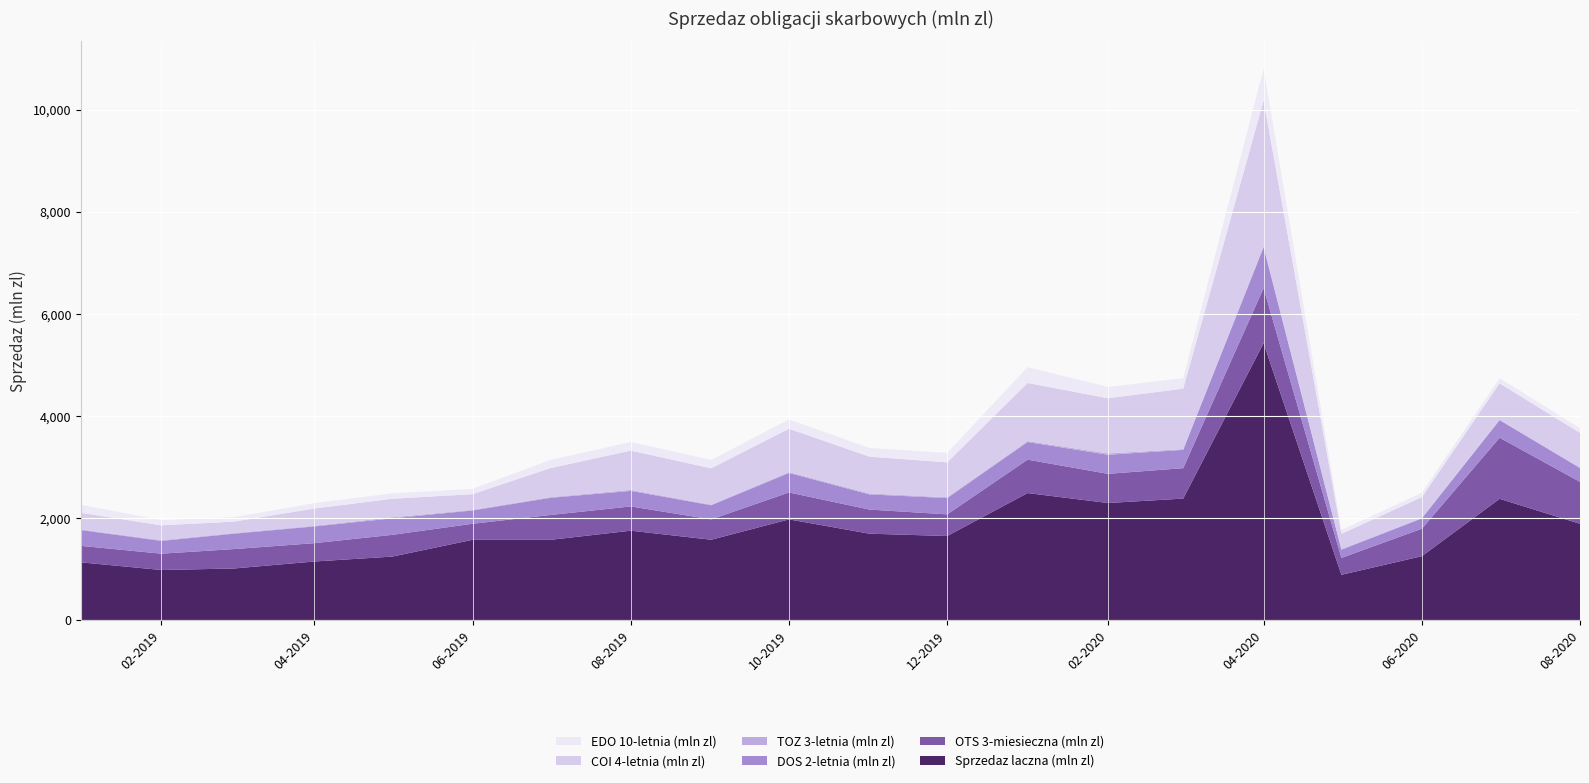

Reading right to left, transcribe all the data shown in this chart.

Sprzedaz laczna (mln zl): 1885.8	2374.9	1250.9	885.8	5427.1	2379.5	2292.9	2487.9	1646.0	1692.1	1971.9	1573.4	1750.4	1571.2	1572.1	1242.6	1147.0	1009.7	980.2	1130.2
OTS 3-miesieczna (mln zl): 821.7	1197.3	537.8	331.6	1078.4	596.7	571.7	654.7	424.0	472.4	527.7	399.0	475.5	486.9	314.1	426.4	359.0	380.6	319.8	323.0
DOS 2-letnia (mln zl): 269.6	344.5	202.4	160.0	799.4	358.4	373.9	345.4	319.3	297.6	381.9	276.2	304.4	336.4	261.0	323.1	327.8	301.5	250.2	308.7
TOZ 3-letnia (mln zl): 13.1	11.1	8.4	13.0	21.8	13.9	26.1	17.8	16.6	17.7	16.4	12.3	18.1	13.6	11.6	20.3	12.4	12.2	14.1	11.9
COI 4-letnia (mln zl): 676.7	710.9	408.0	298.5	2853.5	1185.8	1081.1	1139.7	683.1	721.9	850.8	712.4	771.5	568.7	307.8	363.3	338.6	224.4	291.3	326.6
EDO 10-letnia (mln zl): 94.0	100.1	85.4	74.0	626.2	206.2	221.8	311.0	187.3	169.3	183.3	162.8	169.6	160.0	104.9	106.1	106.1	87.8	102.3	157.1